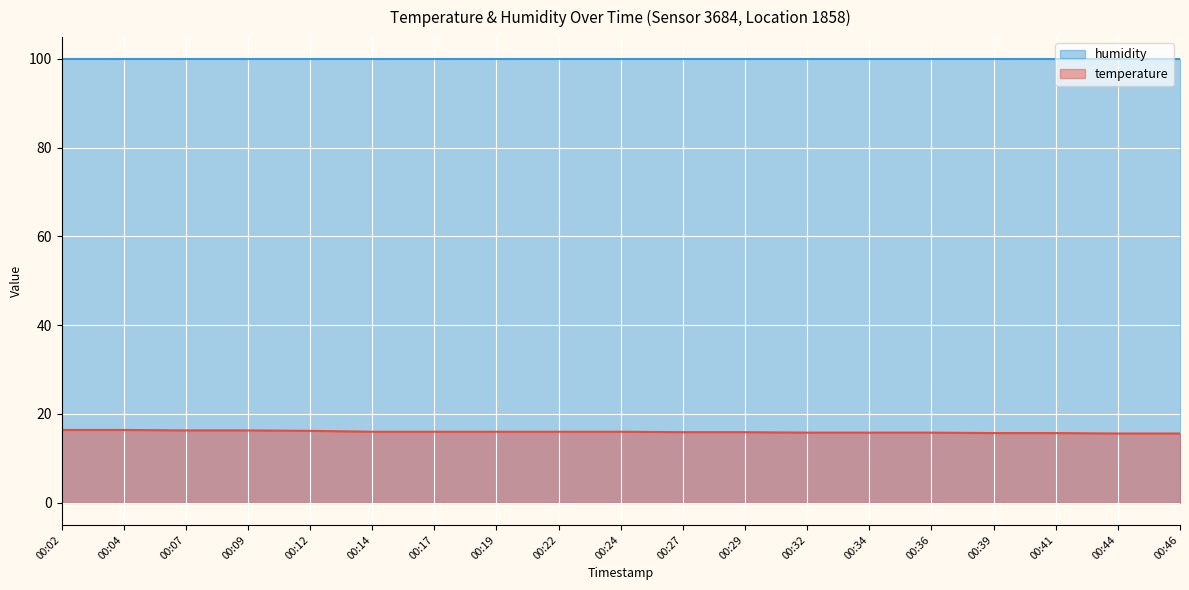

What is the change in value from 00:02 to 00:14?

-0.4